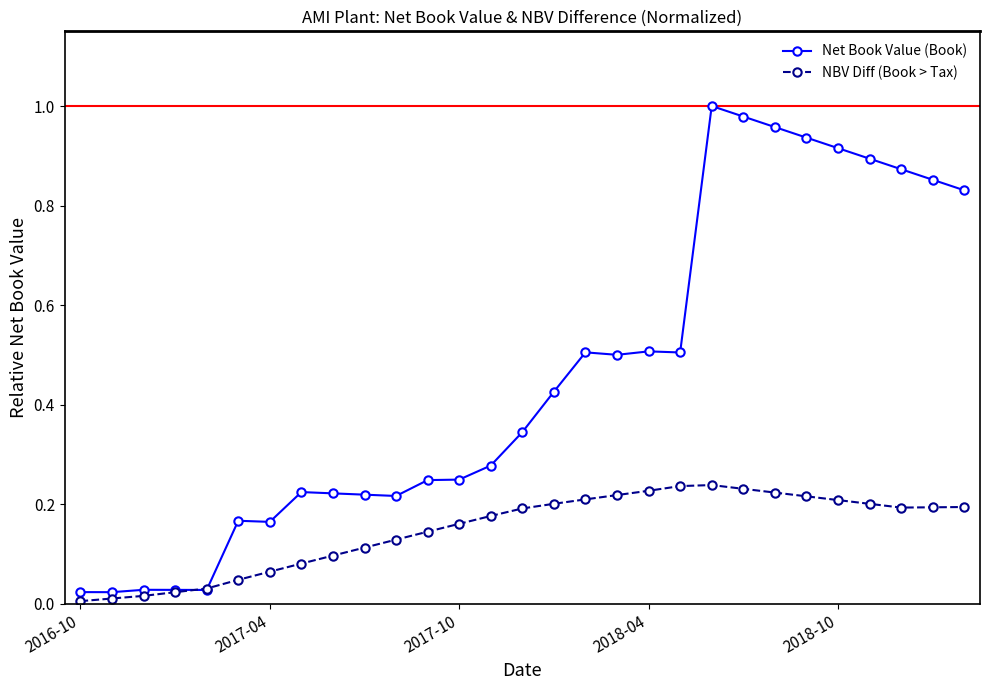

Which series has the largest range (max minus min)?

Net Book Value (Book)